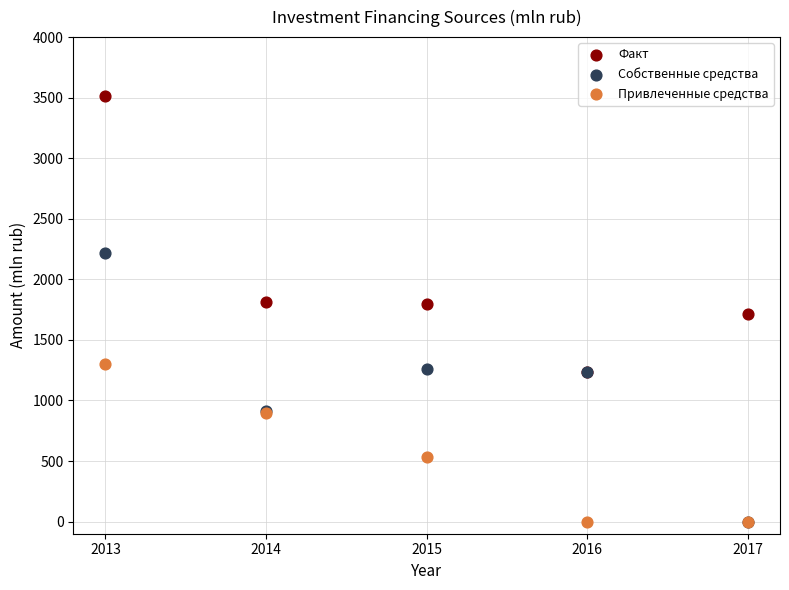

In the Привлеченные средства series, what Y value is closest to 648?

531.3